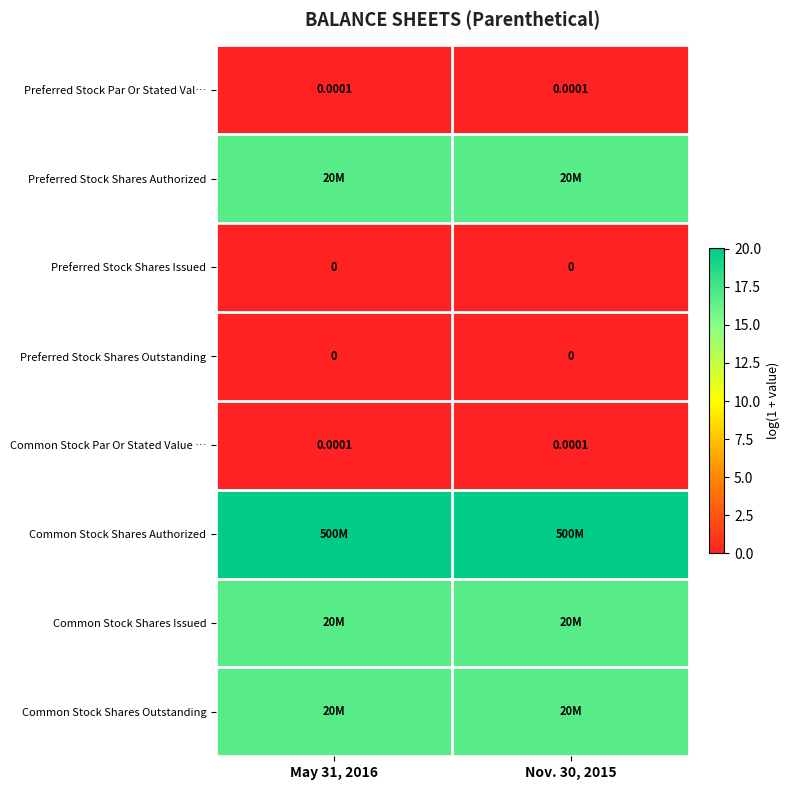

Between Nov. 30, 2015 and May 31, 2016, which is larger?

Nov. 30, 2015